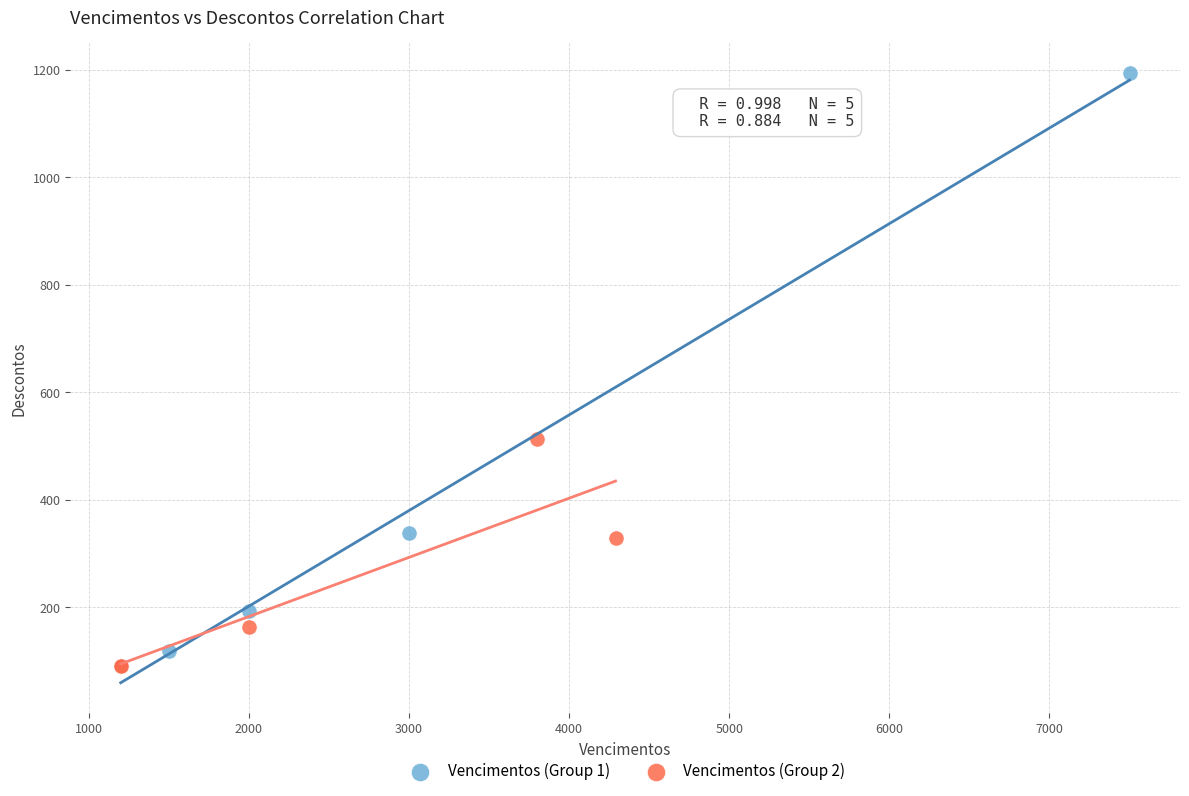

Which series contains the highest Y value?

Vencimentos (Group 1)